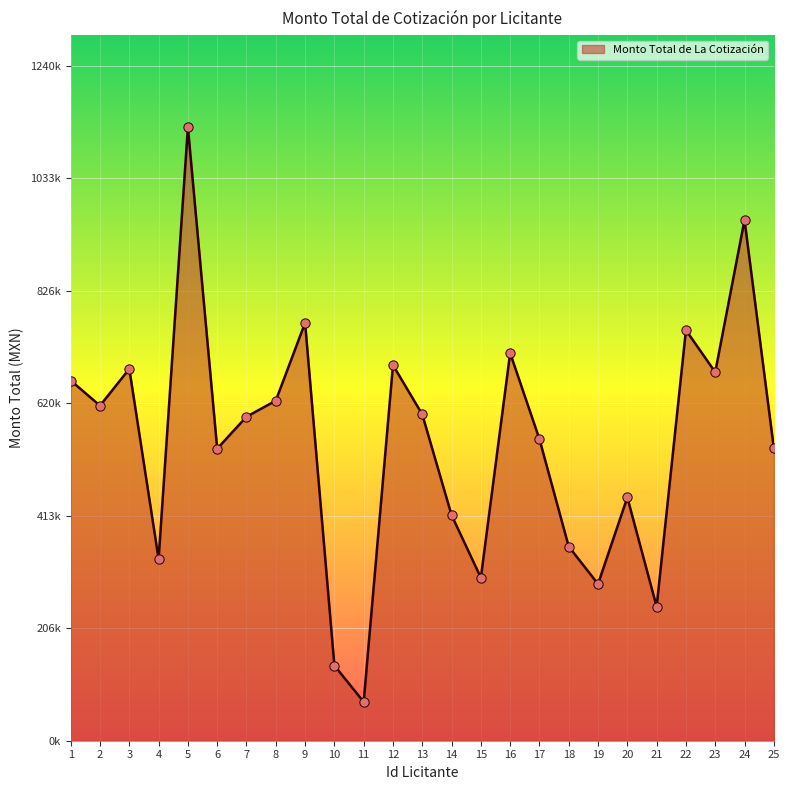

Is this an area chart (filled region under the line)?

Yes